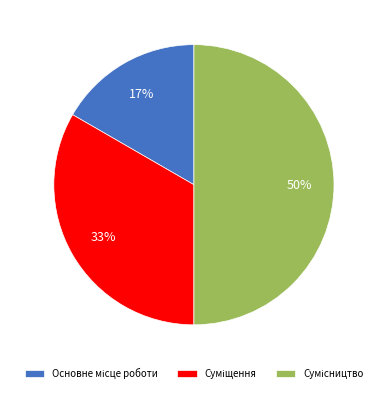

To the nearest percent, what is the average slice percentage?

33%